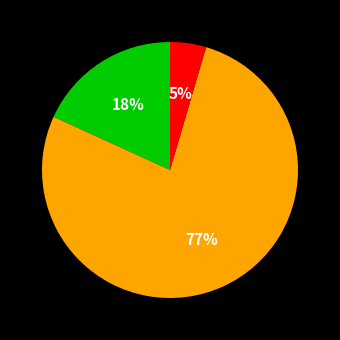

Count the number of slices in the pie.

3